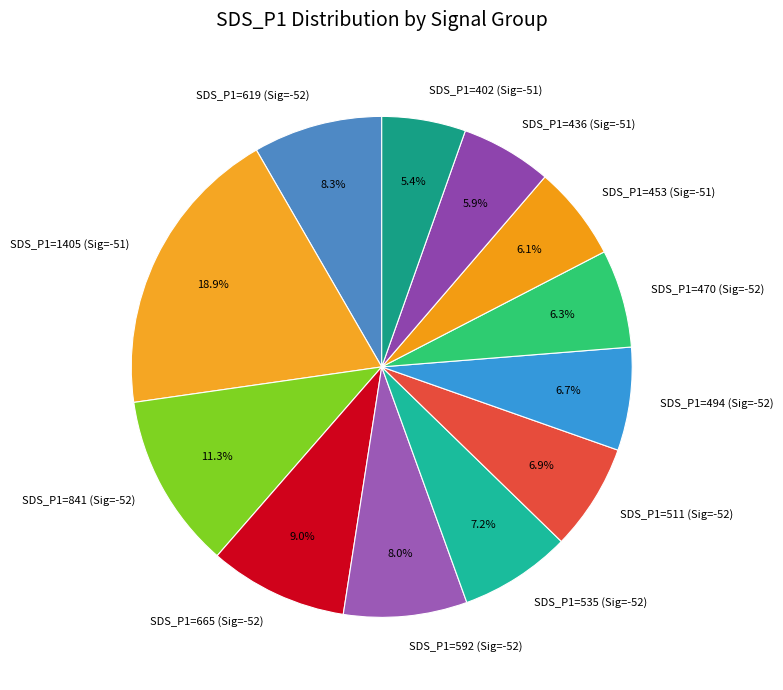

Which slice is the largest?

SDS_P1=1405 (Sig=-51)